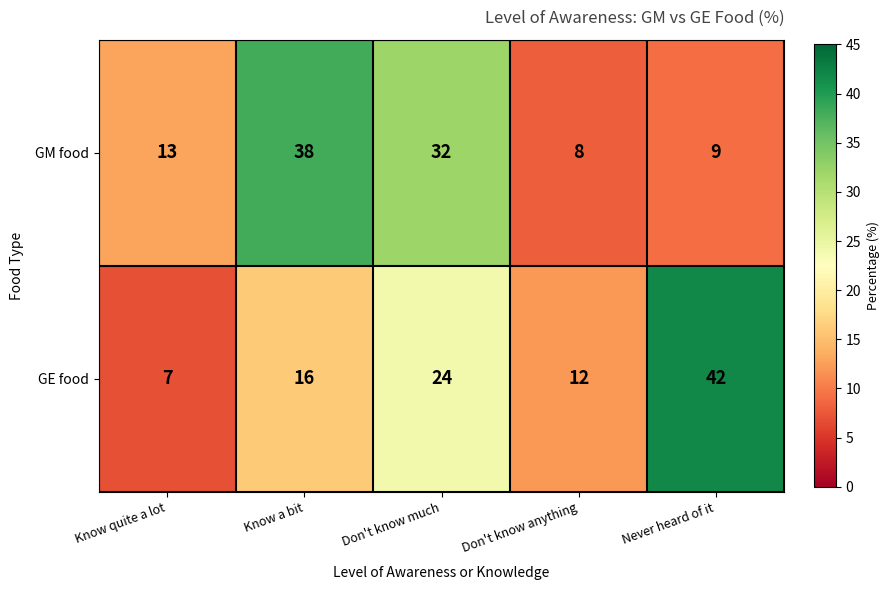

True or false: GM food has a value of 48 at Don't know much.

False